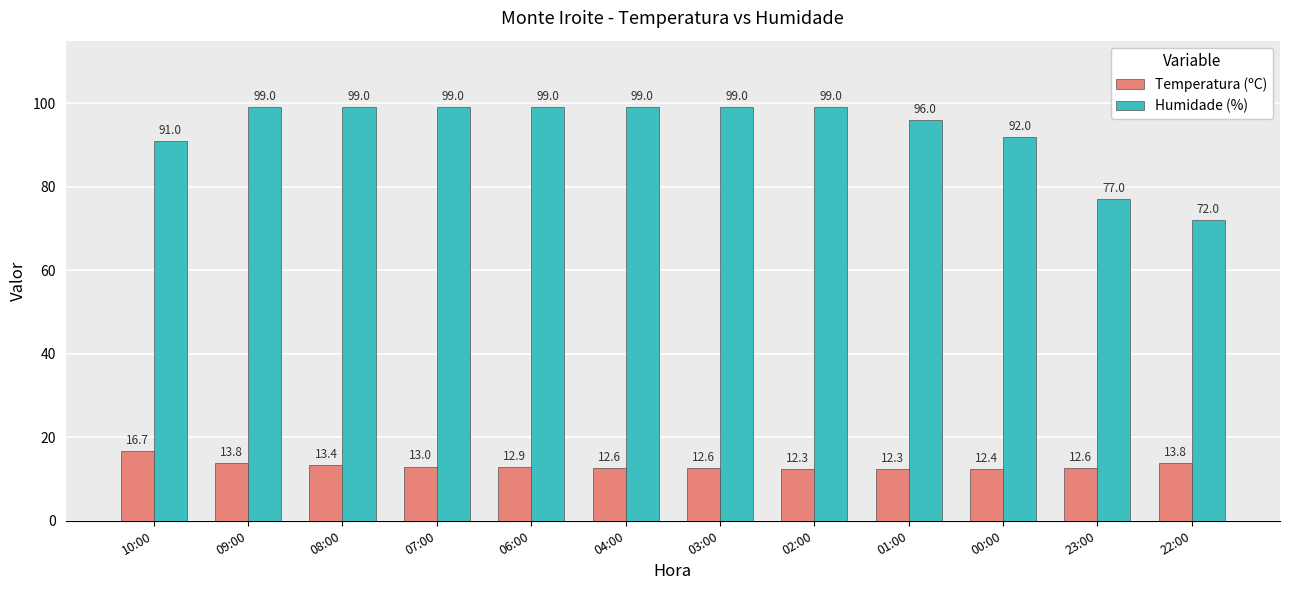

The Temperatura (ºC) series shows 12.6 at 03:00. True or false?

True